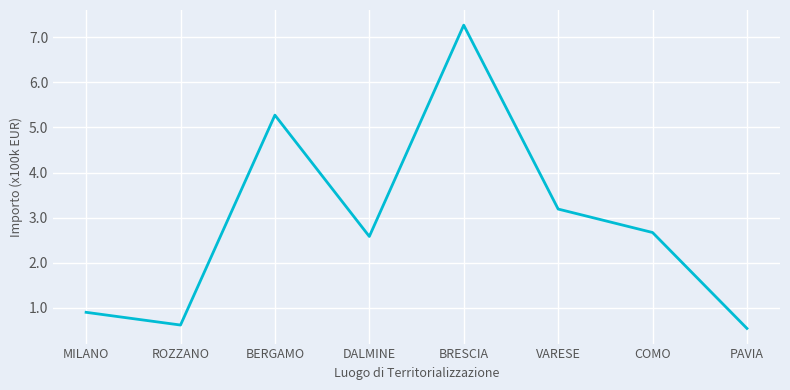

Reading left to right, list all the values displayed in this chart.

MILANO=0.9	ROZZANO=0.6	BERGAMO=5.3	DALMINE=2.6	BRESCIA=7.3	VARESE=3.2	COMO=2.7	PAVIA=0.5